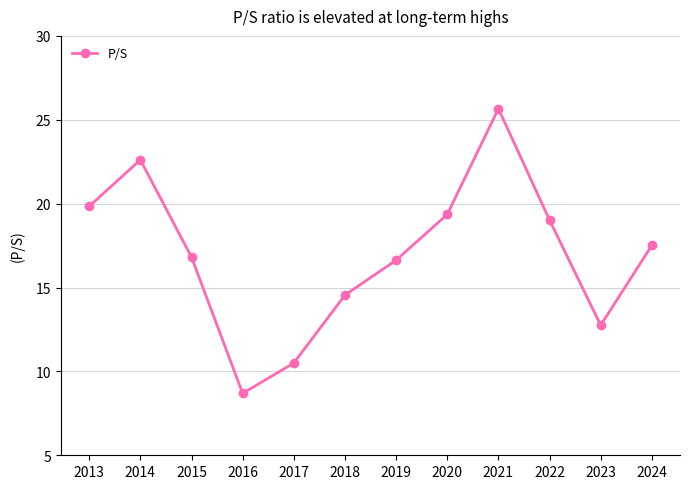

What is the maximum value shown in the chart?

25.7